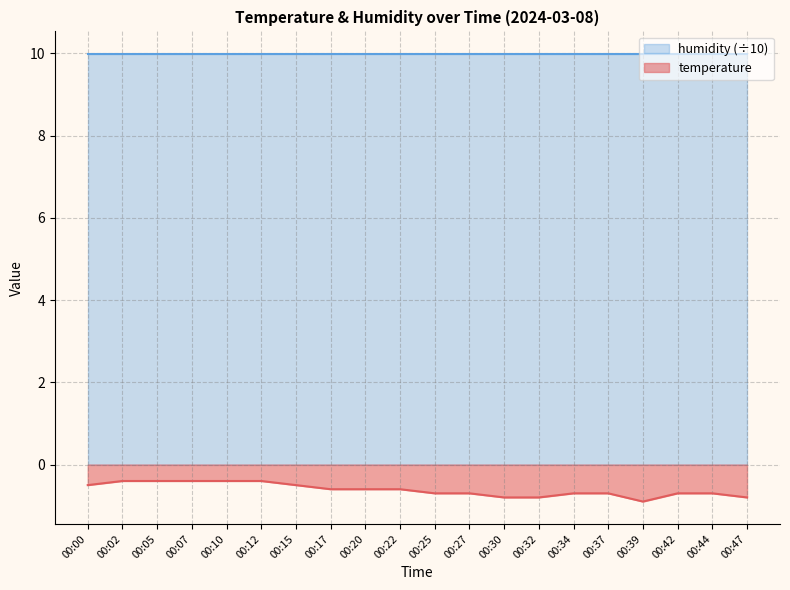

List the labels in order of value, smallest first.

00:39, 00:30, 00:32, 00:47, 00:25, 00:27, 00:34, 00:37, 00:42, 00:44, 00:17, 00:20, 00:22, 00:00, 00:15, 00:02, 00:05, 00:07, 00:10, 00:12